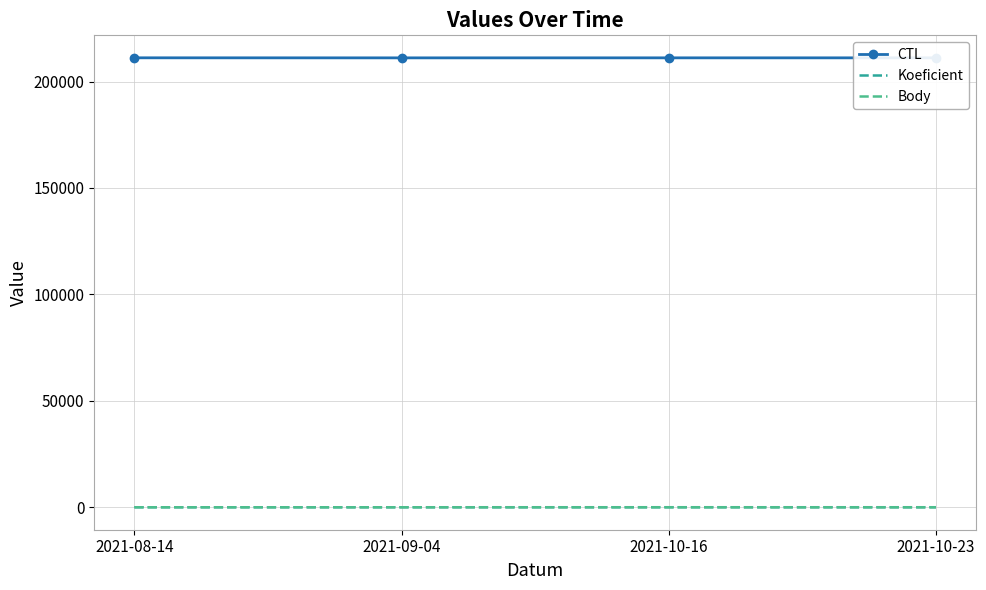

True or false: CTL and Koeficient intersect in this chart.

False